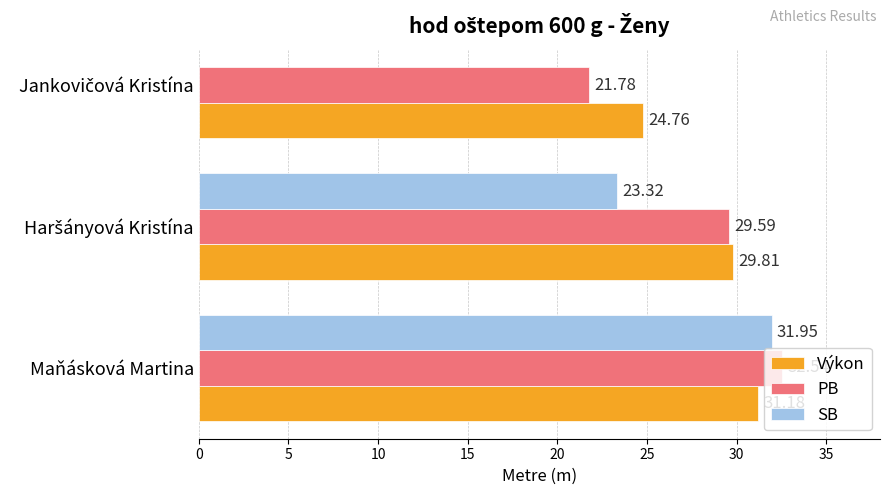

Rank the series by their maximum value, from lowest to highest.

Výkon, SB, PB